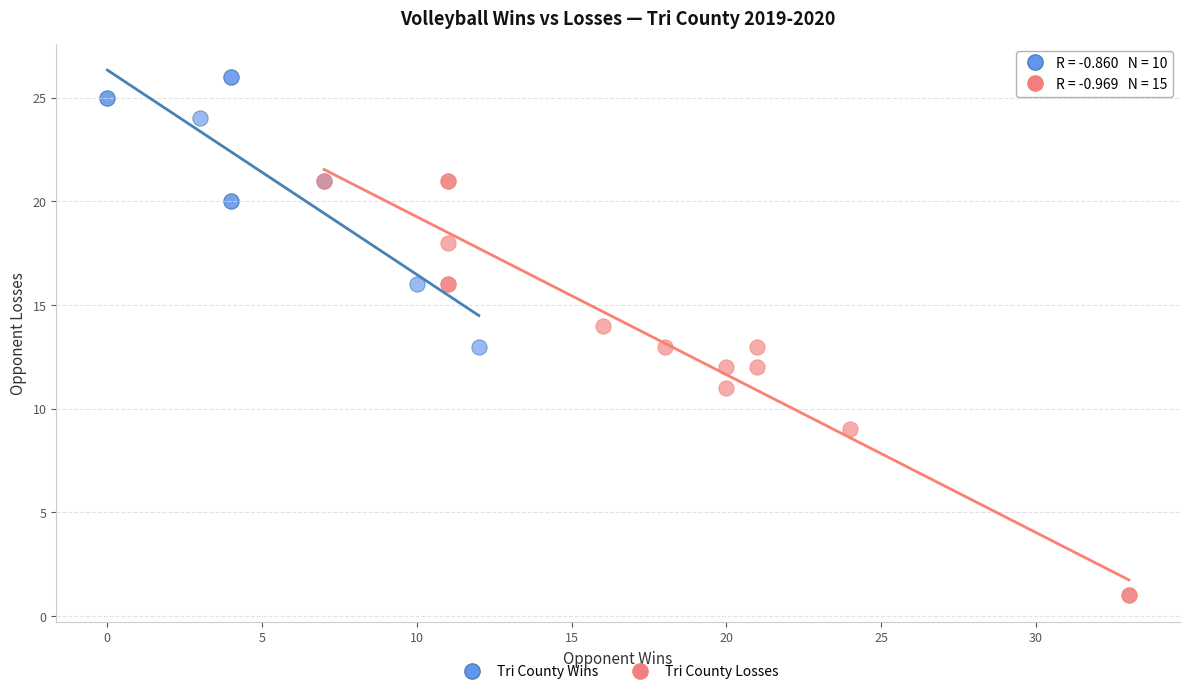

Which series contains the highest Y value?

Tri County Wins